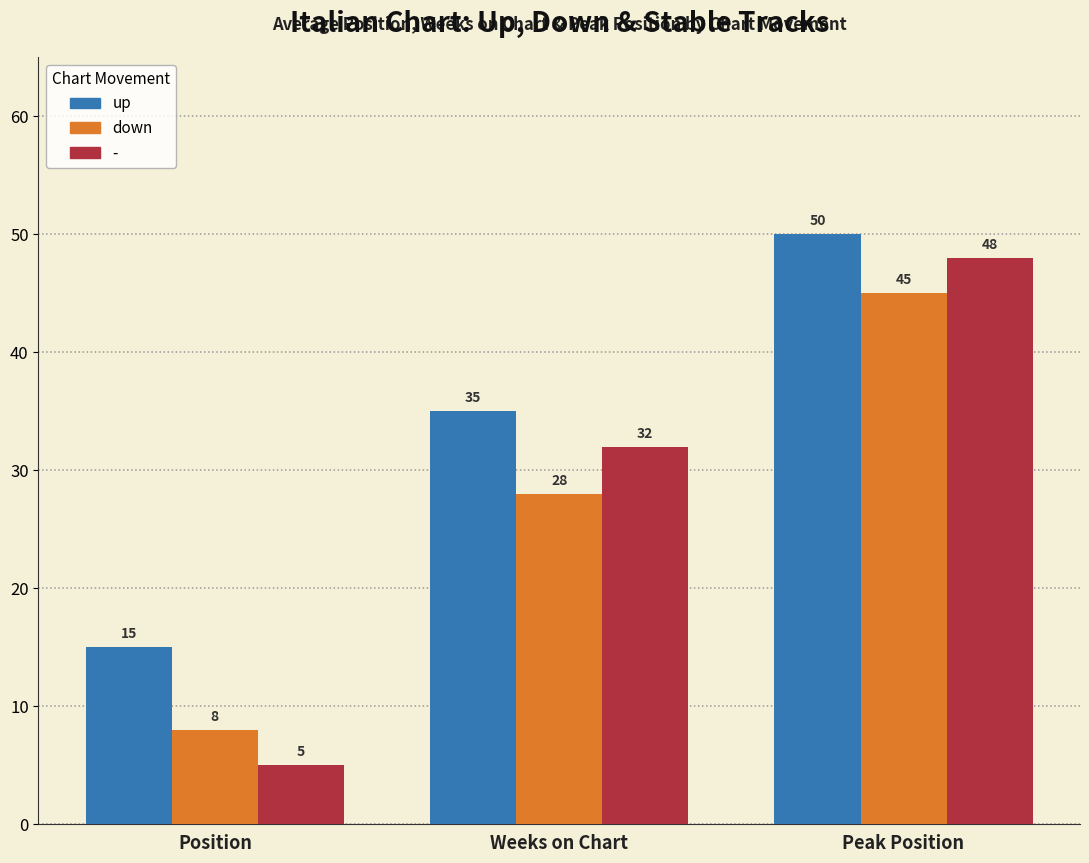

How many groups of bars are there?

3